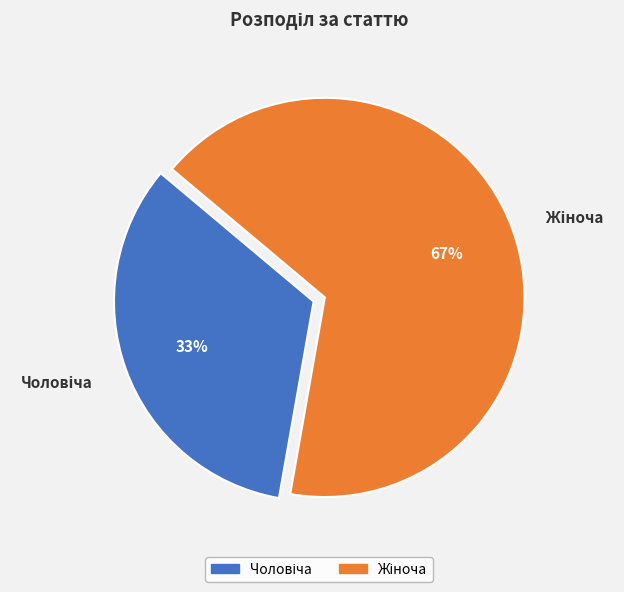

Is there a majority slice in this chart?

Yes